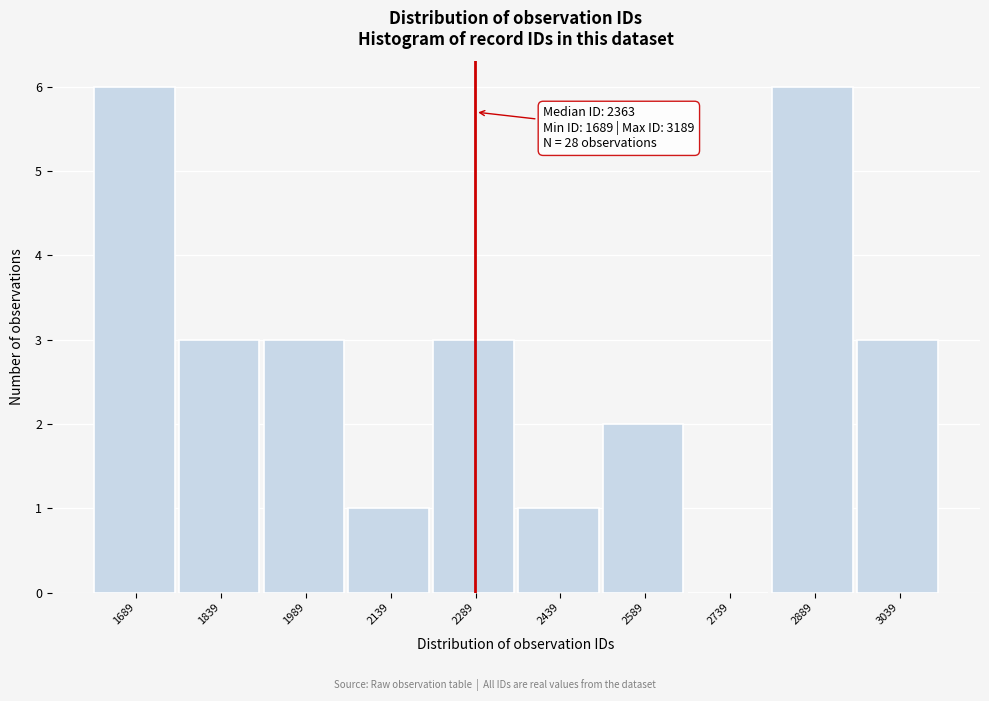

Reading left to right, extract all data points from this chart.

1689=6	1839=3	1989=3	2139=1	2289=3	2439=1	2589=2	2739=0	2889=6	3039=3